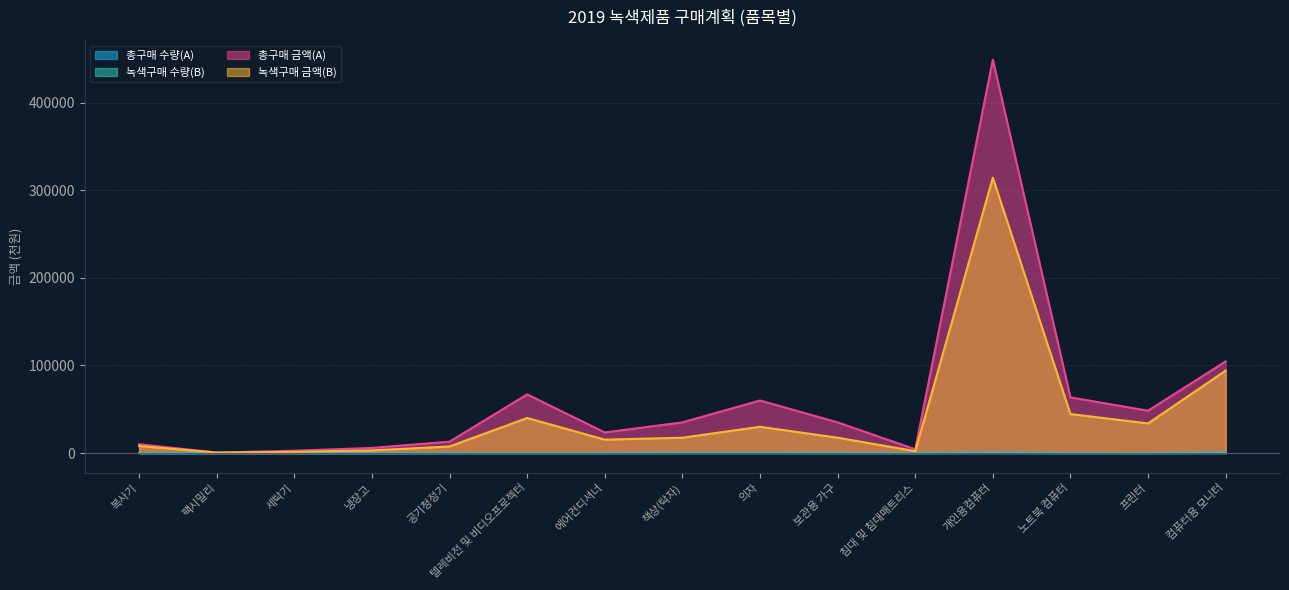

At which category is the sum across all series the highest?

개인용컴퓨터